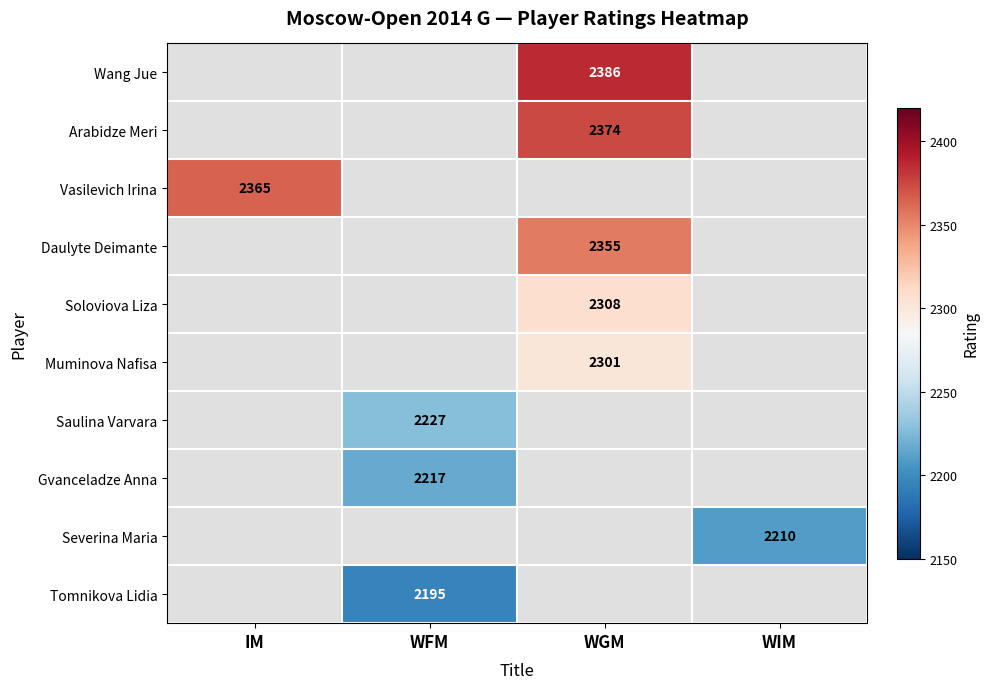

The value of Saulina Varvara at WFM is 2227. True or false?

True